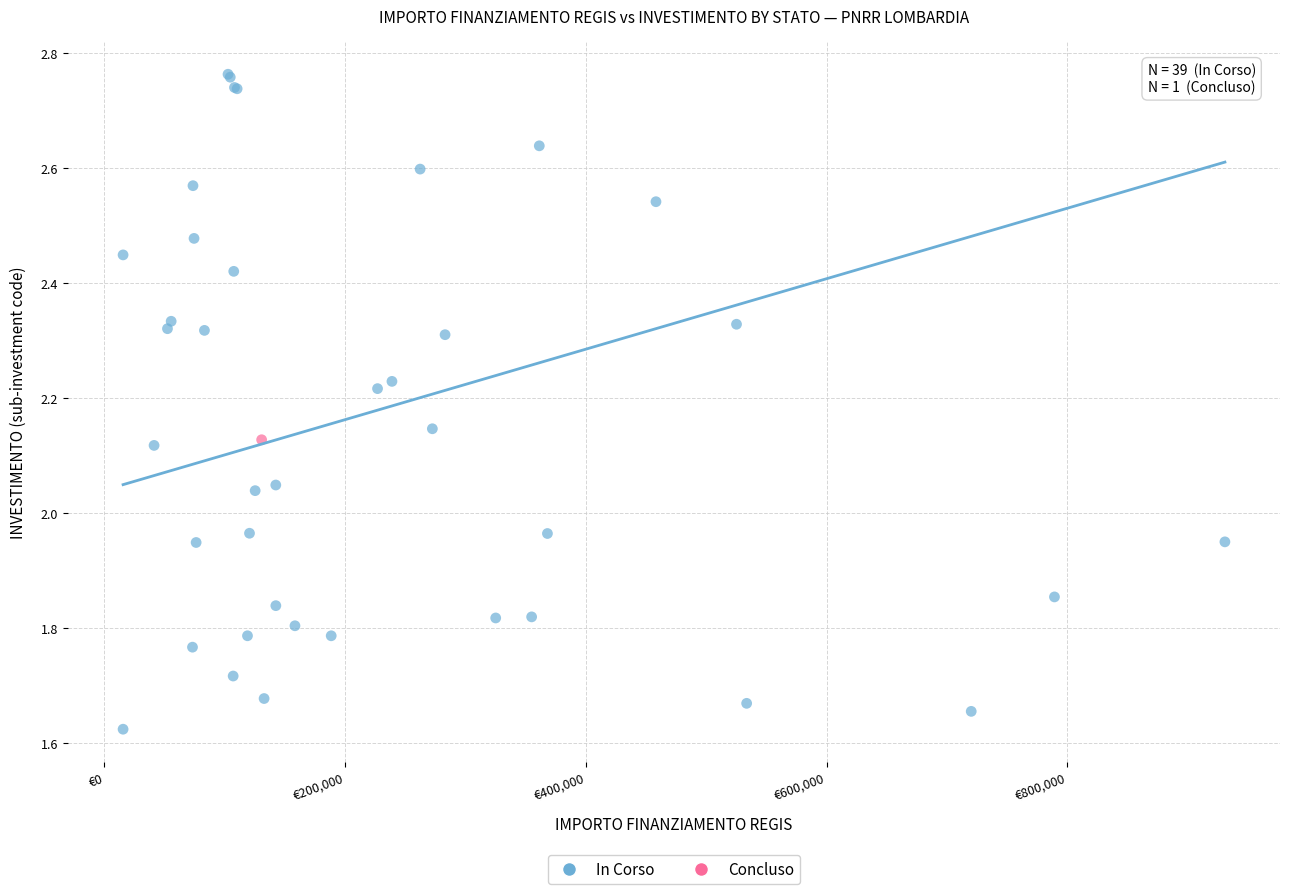

What are all the series names shown in the legend?

In Corso, Concluso